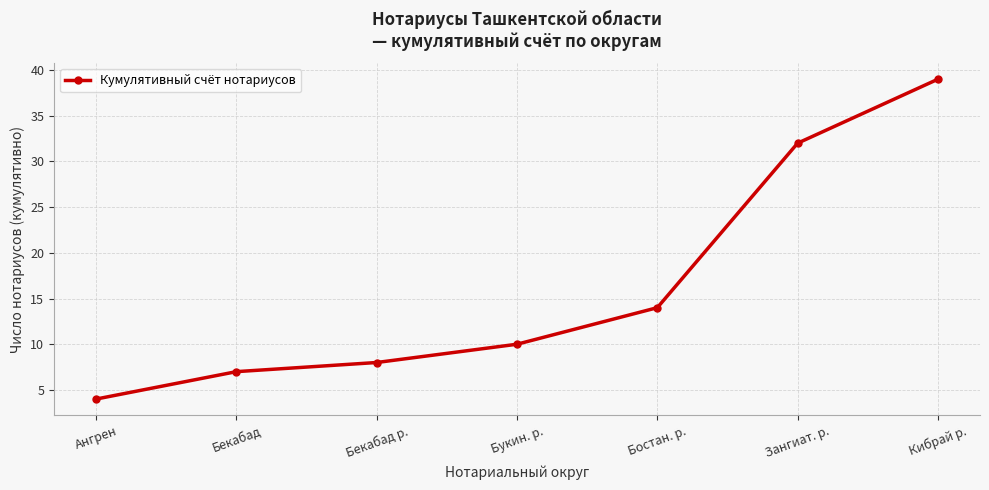

Where is the data nearest to the value 21?

Бостан. р.